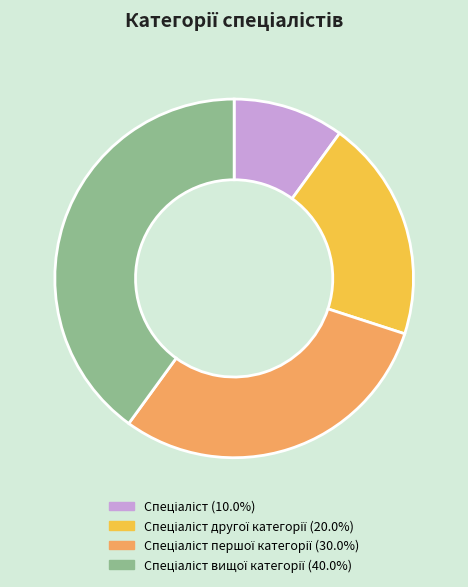

Does any single category account for the majority?

No